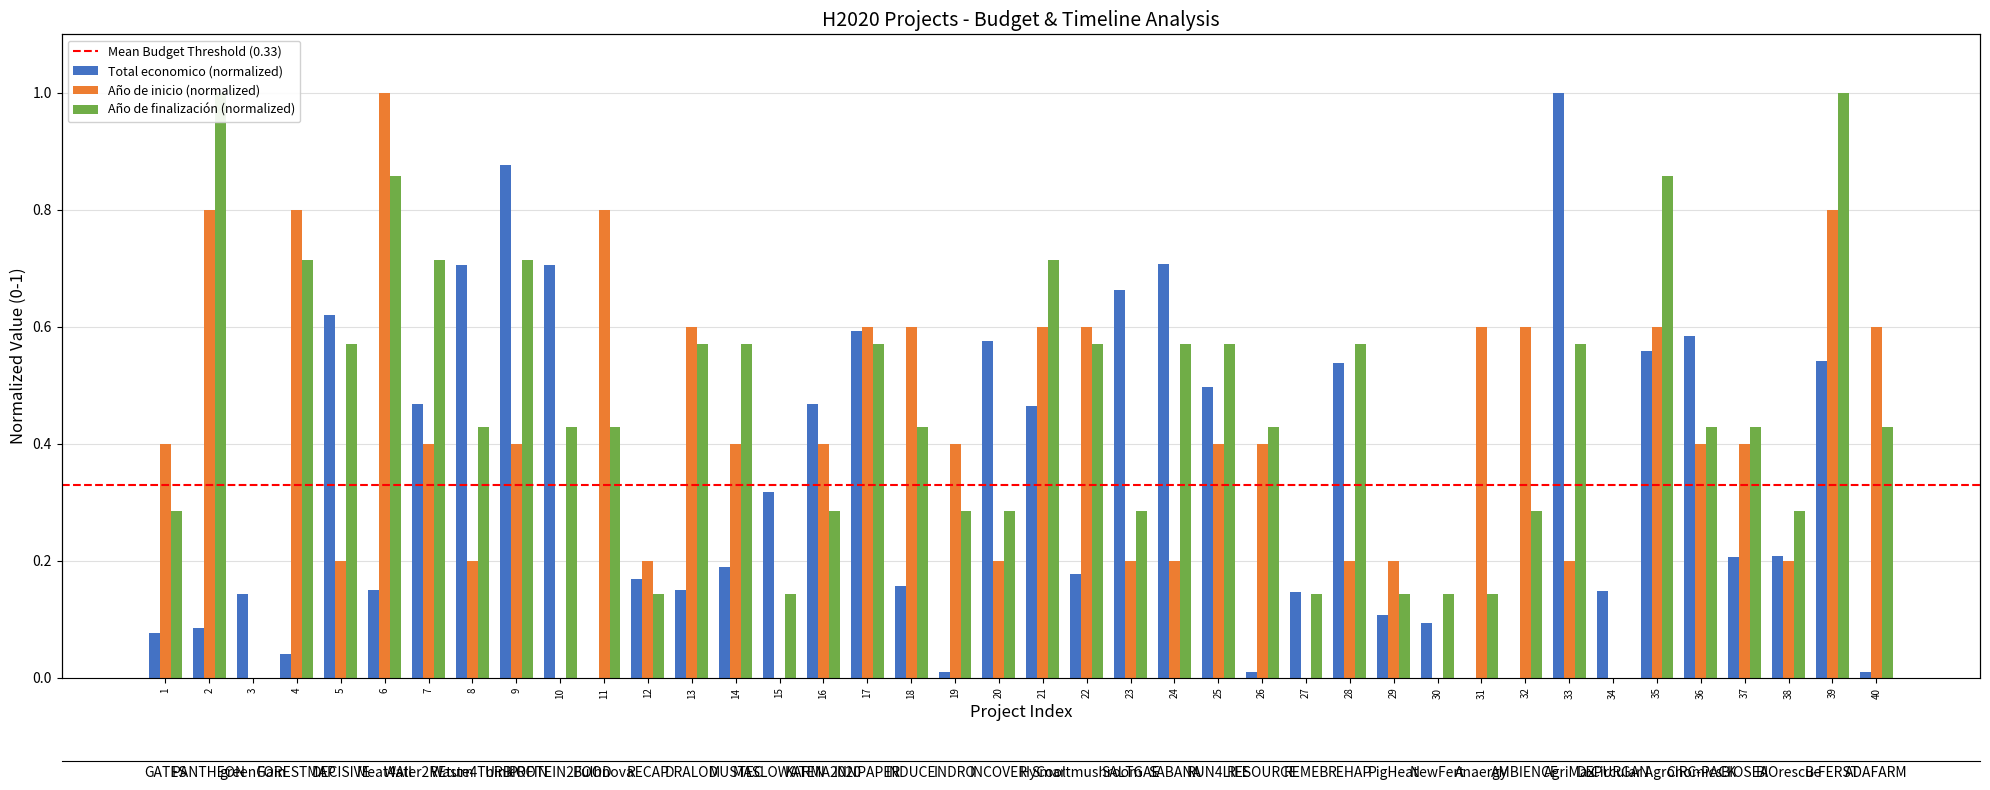

What position from the left is Meat4All?

6